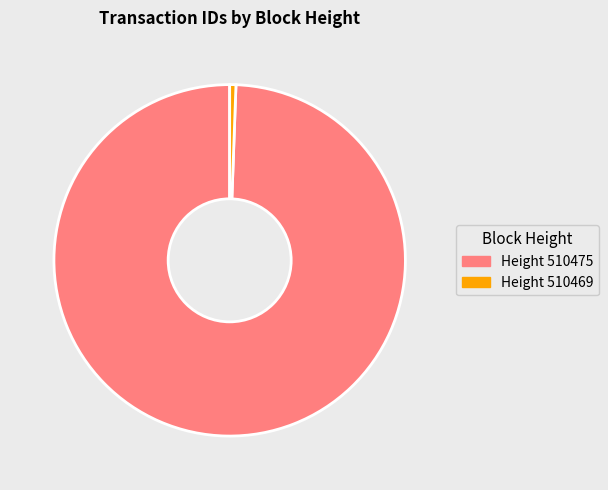

How many segments does this pie chart have?

2